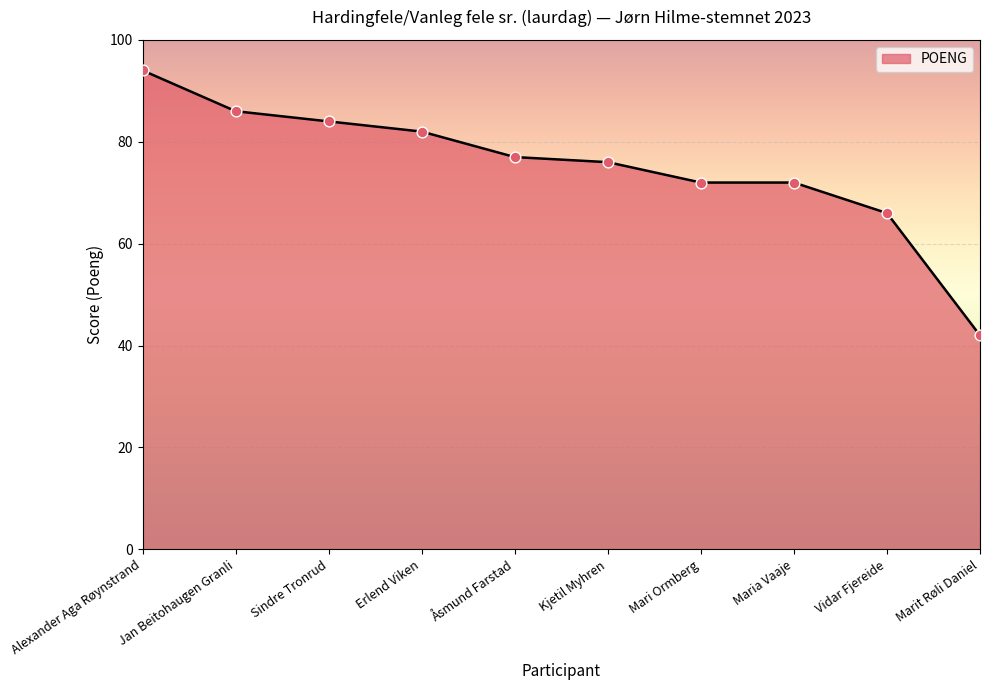

Approximately how many times larger is the value at Maria Vaaje compared to Erlend Viken?

0.9